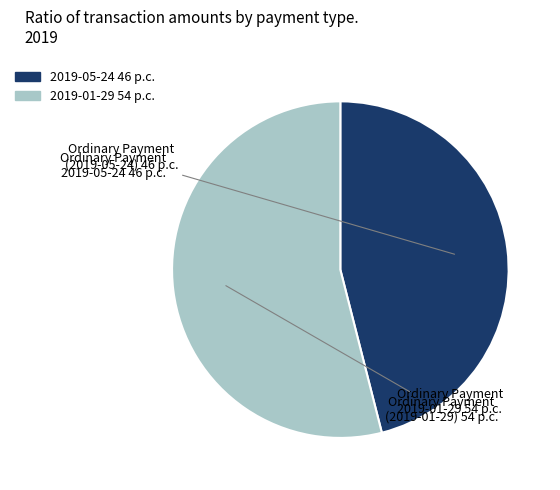

Which category accounts for the majority?

Ordinary Payment (2019-01-29)